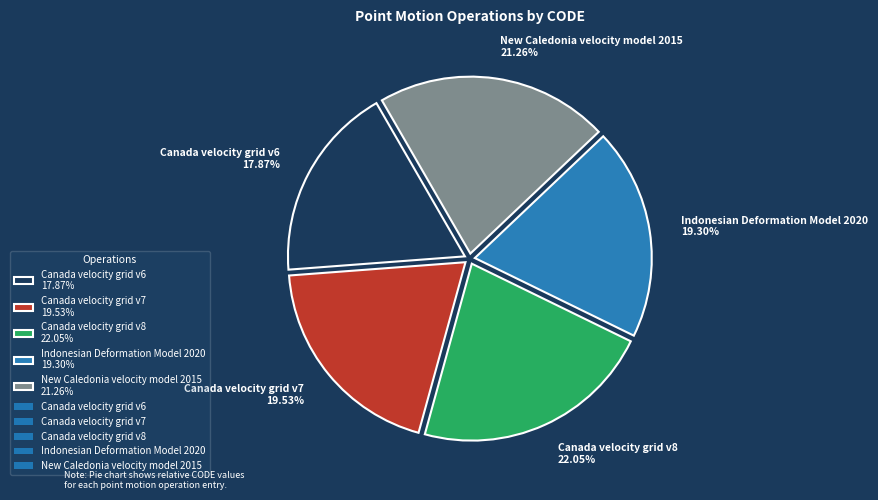

Combined, what portion of the pie is Canada velocity grid v6 and New Caledonia velocity model 2015?

39.1%